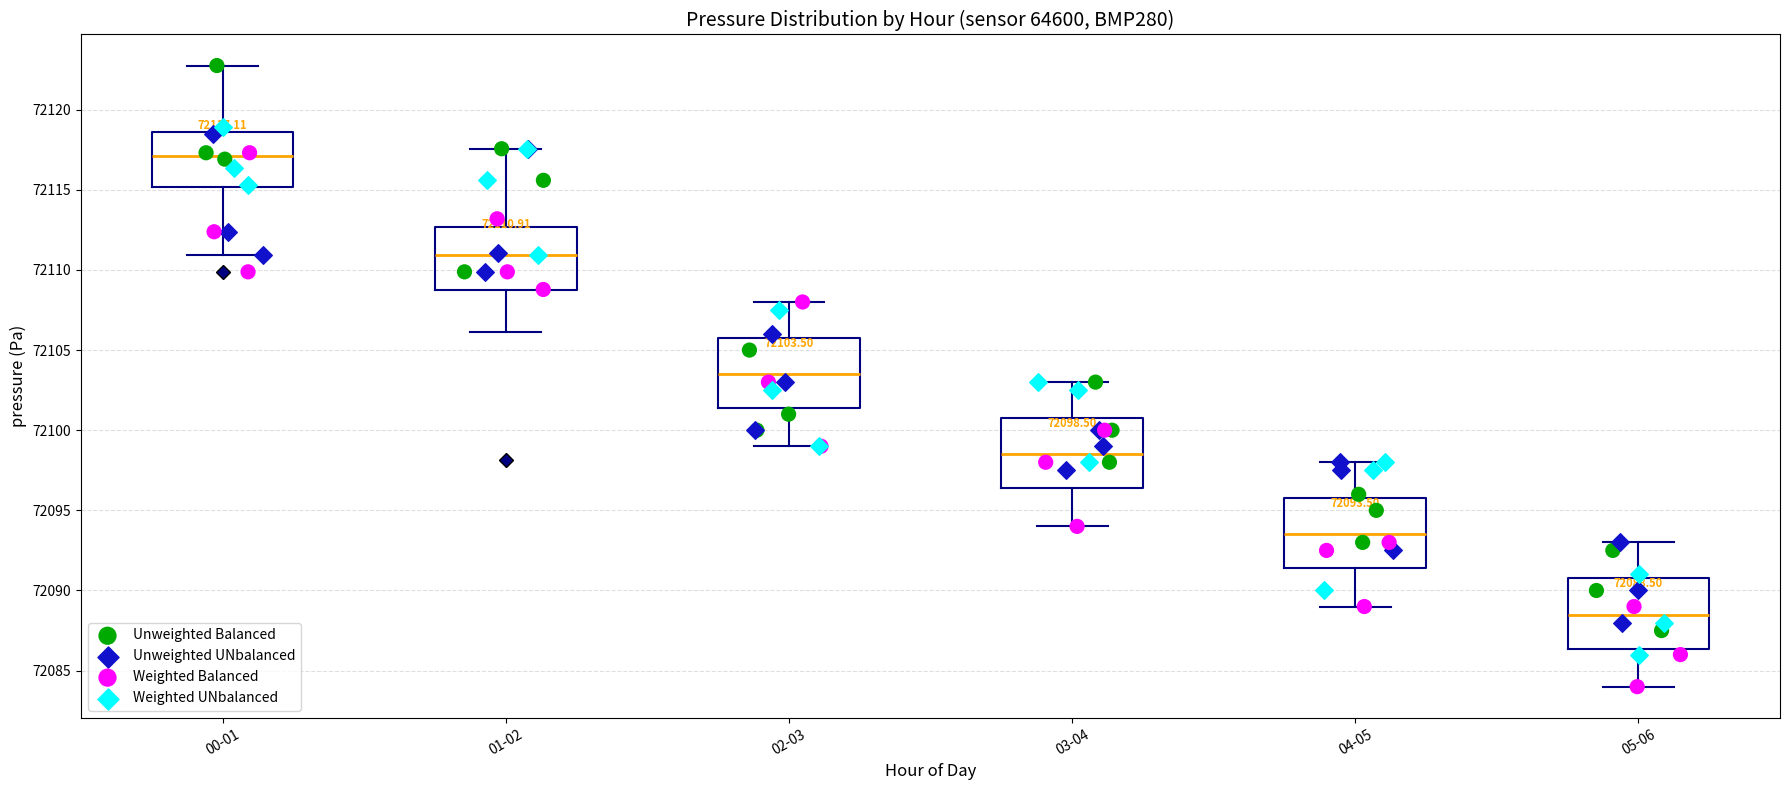

Which box has the highest median line?

00-01